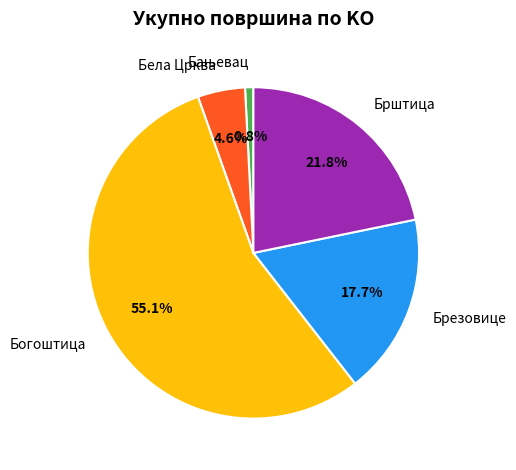

Which has a higher value, Бела Црква or Брштица?

Брштица